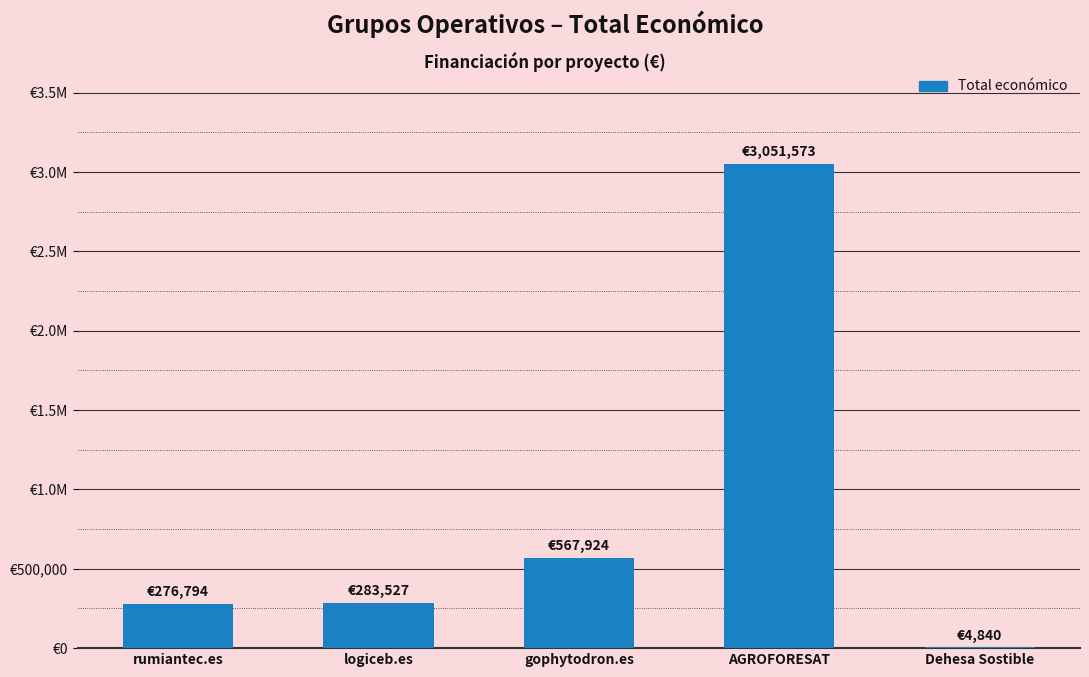

What is the difference between the values at rumiantec.es and Dehesa Sostible?

271954